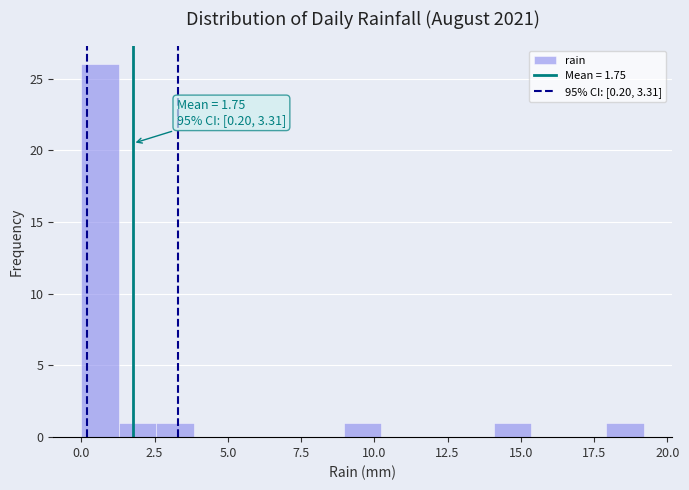

Around what value on the x-axis is the tallest bar? Give the approximate position of its centre, as read against the axis.

0.5